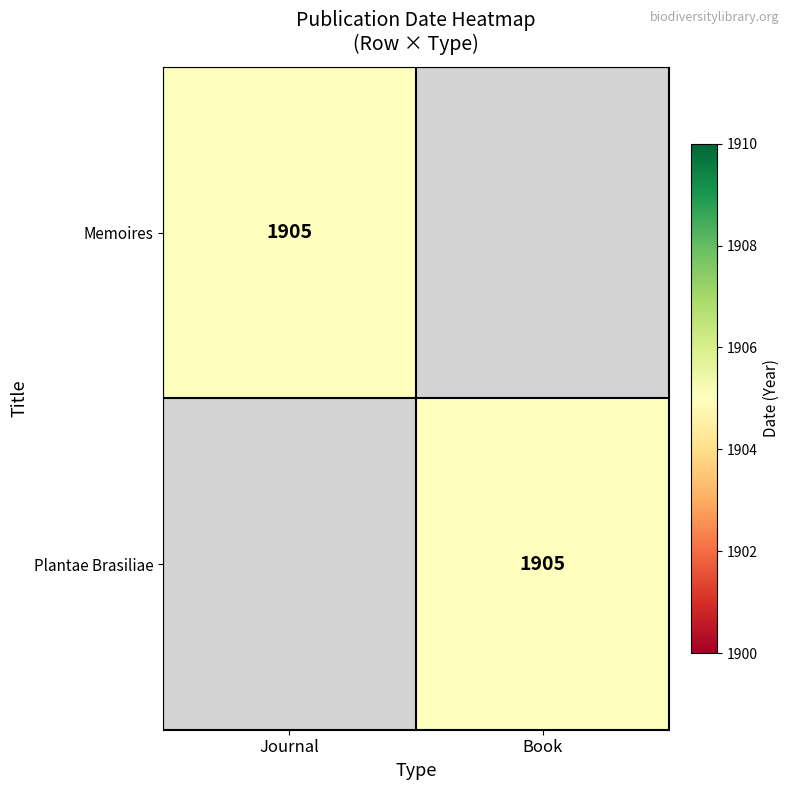

The Memoires series shows 2662 at Journal. True or false?

False